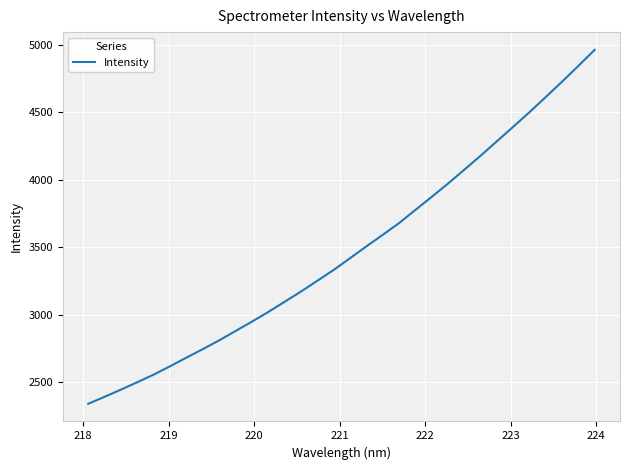

What is the difference between the maximum and minimum values?

2625.2